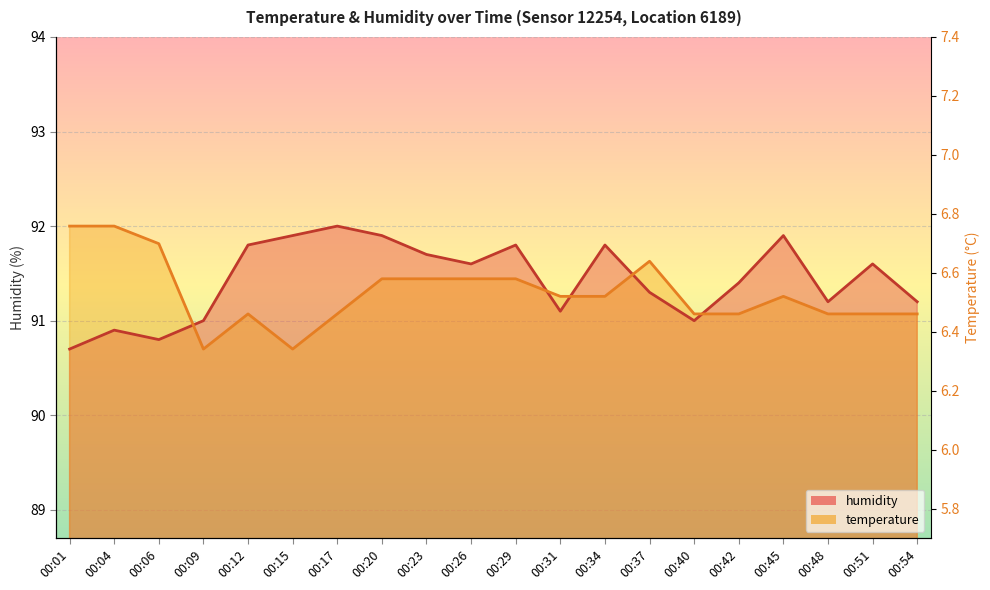

Count the number of data series in this chart.

2